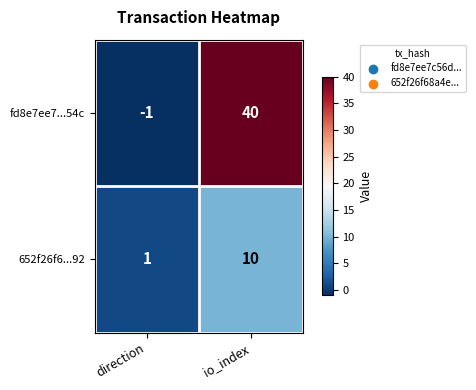

Where is 652f26f6...92 nearest to the value 5?

direction